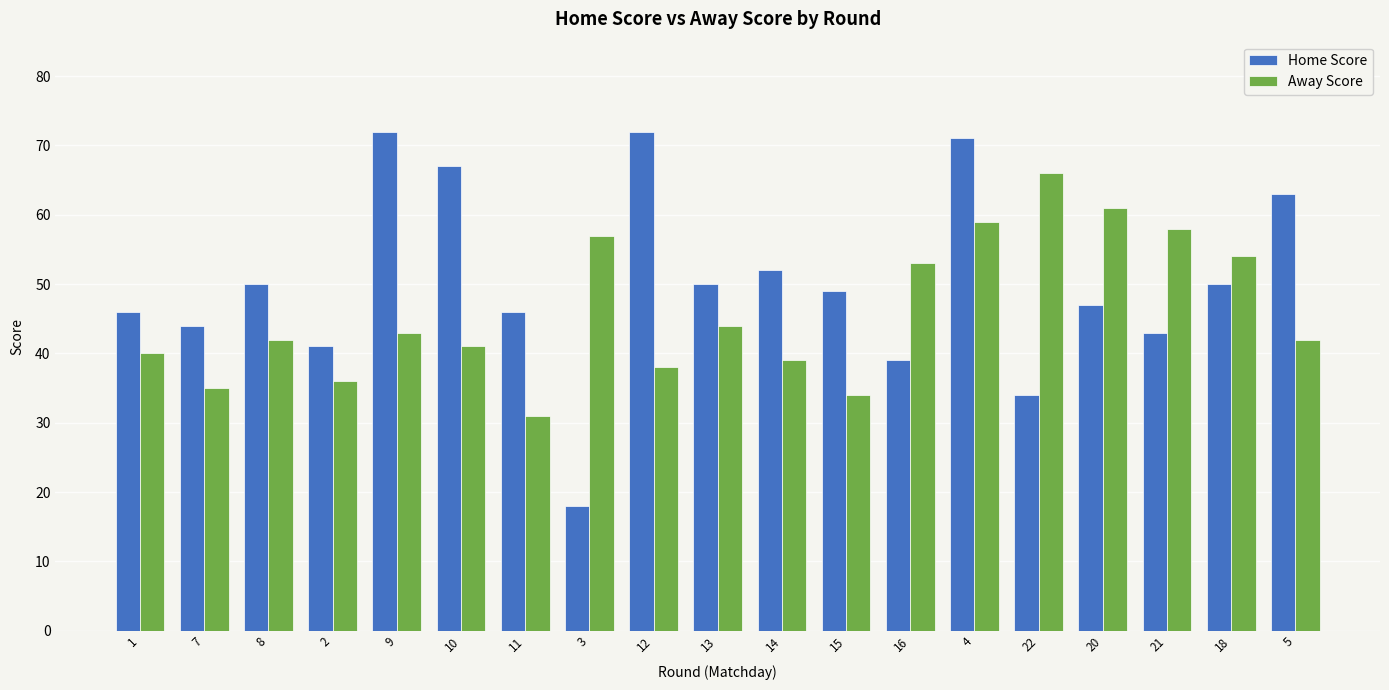

Which series has the largest range (max minus min)?

Home Score